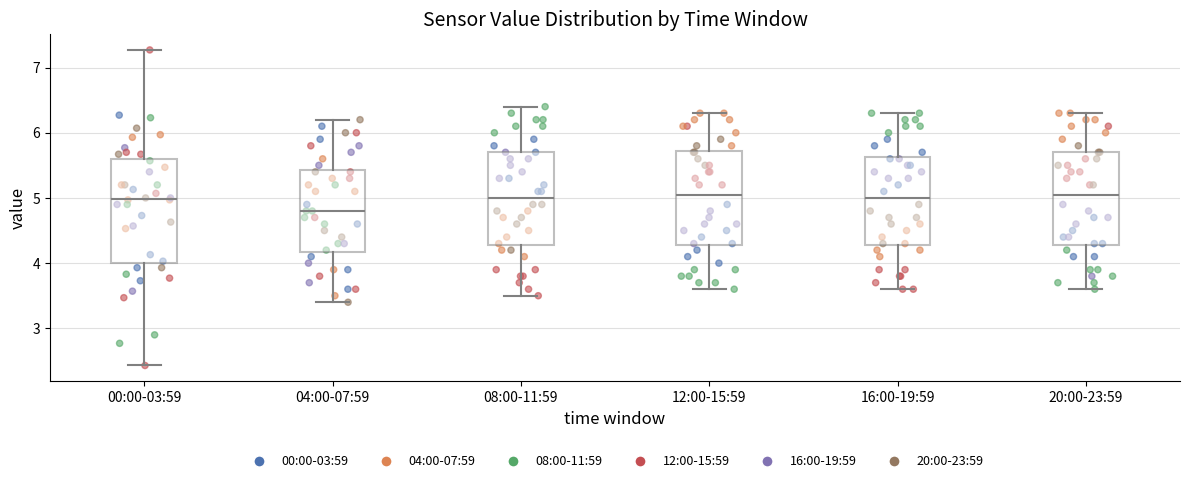

Reading left to right, transcribe this box plot: for each box, give where its median line is, the range the box spans, and where its two whiskers end, as read against the y-axis. The values are not printed on the chart, so give them approximately, as read against the axis.

00:00-03:59: median 5.0, box 4.0 to 5.6, whiskers 2.4 to 7.3
04:00-07:59: median 4.8, box 4.2 to 5.4, whiskers 3.4 to 6.2
08:00-11:59: median 5.0, box 4.3 to 5.7, whiskers 3.5 to 6.4
12:00-15:59: median 5.1, box 4.3 to 5.7, whiskers 3.6 to 6.3
16:00-19:59: median 5.0, box 4.3 to 5.6, whiskers 3.6 to 6.3
20:00-23:59: median 5.1, box 4.3 to 5.7, whiskers 3.6 to 6.3